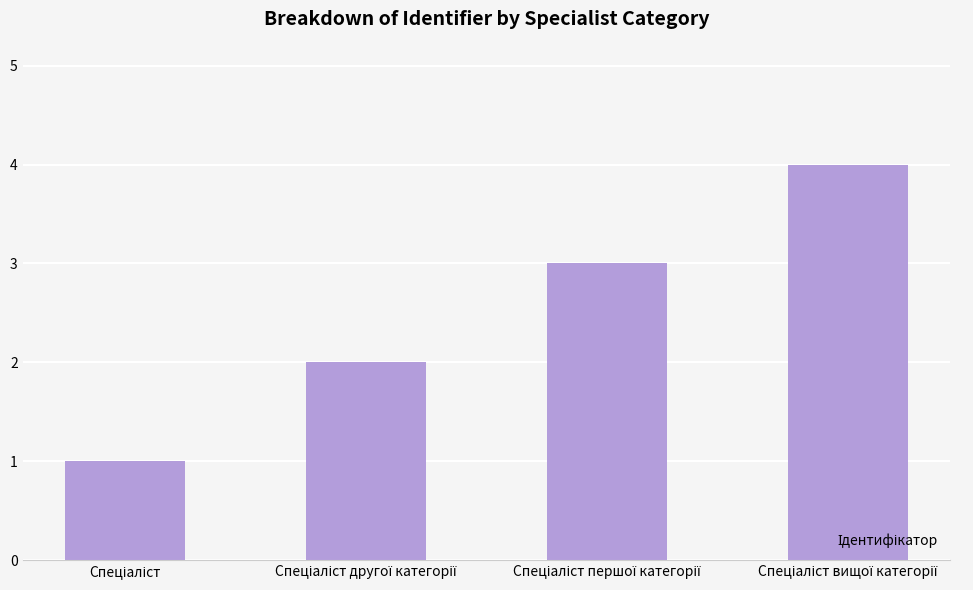

What is the difference between the maximum and minimum values?

3